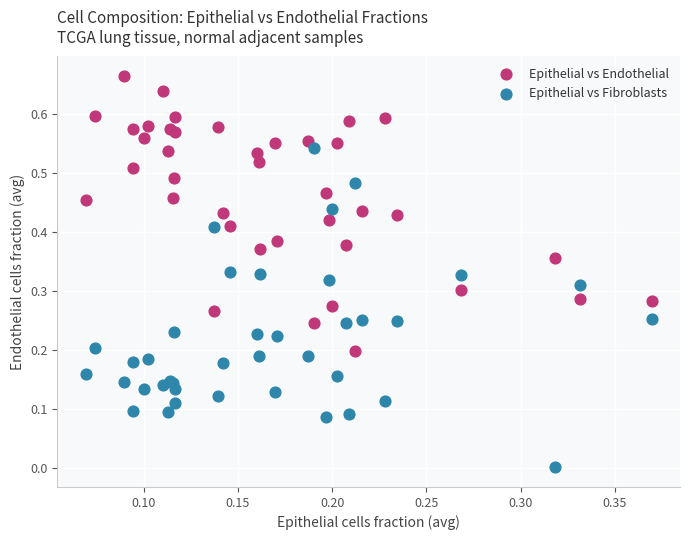

What are all the series names shown in the legend?

Epithelial vs Endothelial, Epithelial vs Fibroblasts